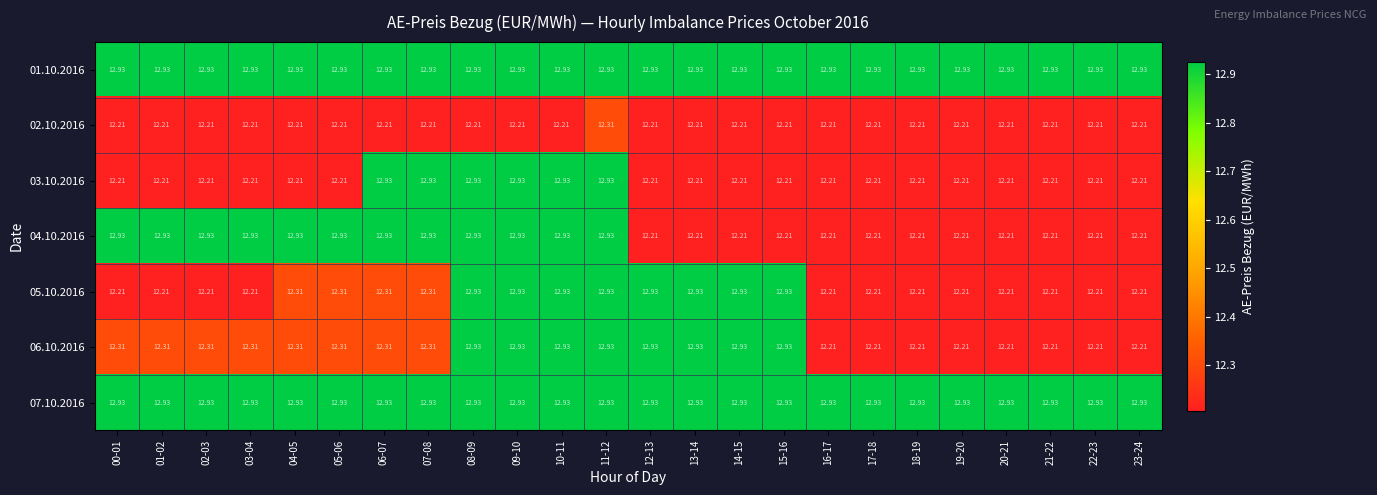

Which has a higher value, 07-08 or 22-23?

07-08